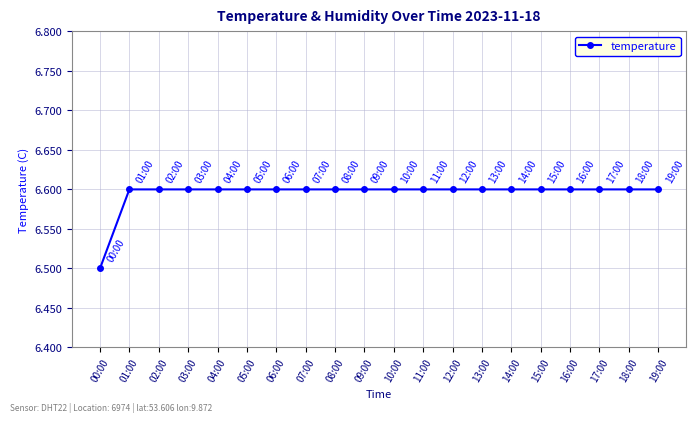

What is the sum of all values?

131.9